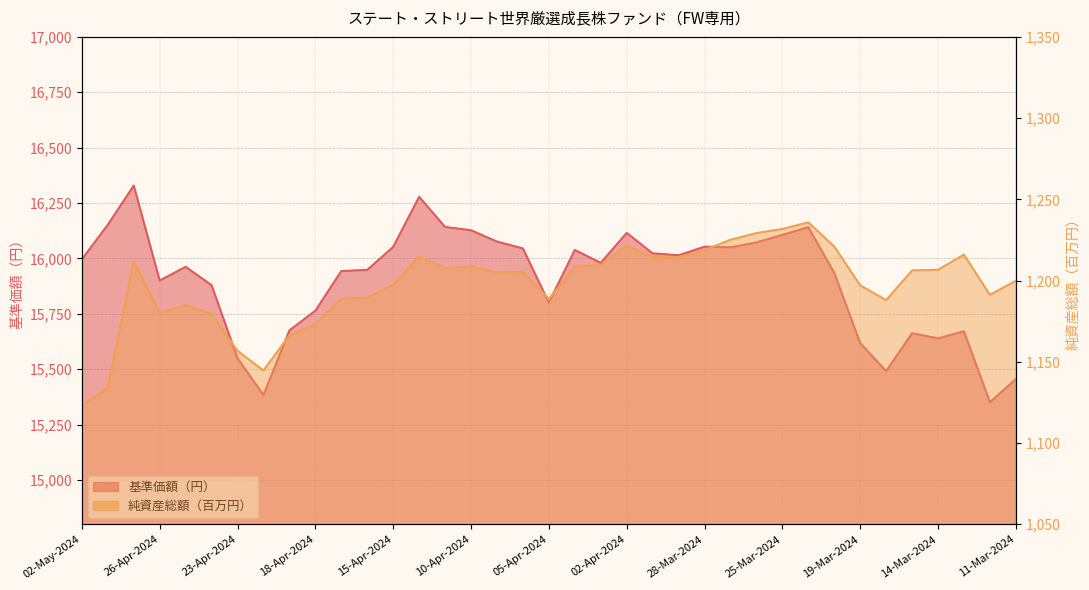

What is the maximum value for 純資産総額（百万円）?

1235.8